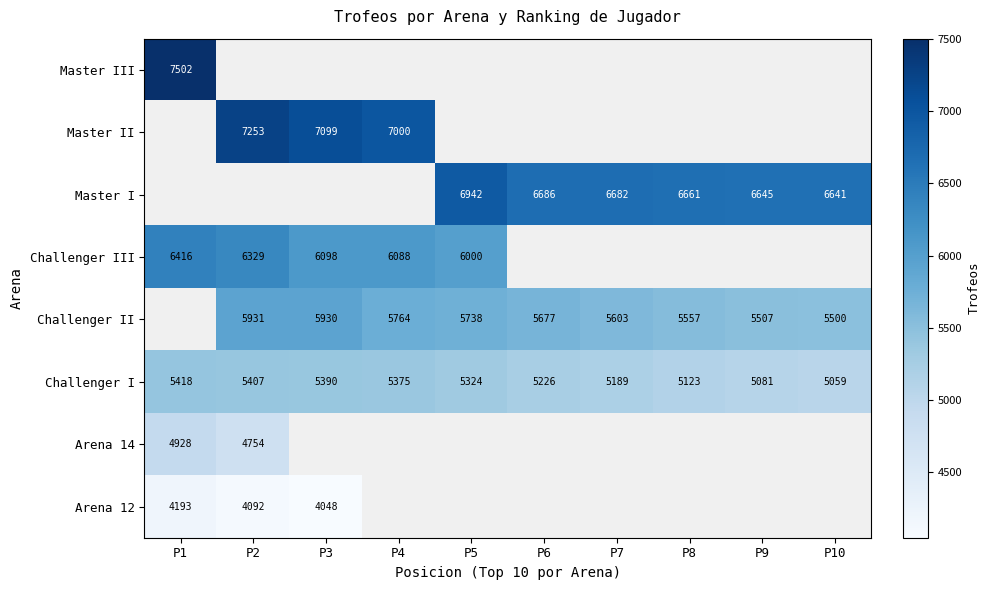

Is it true that Challenger III equals 6000 at P5?

True